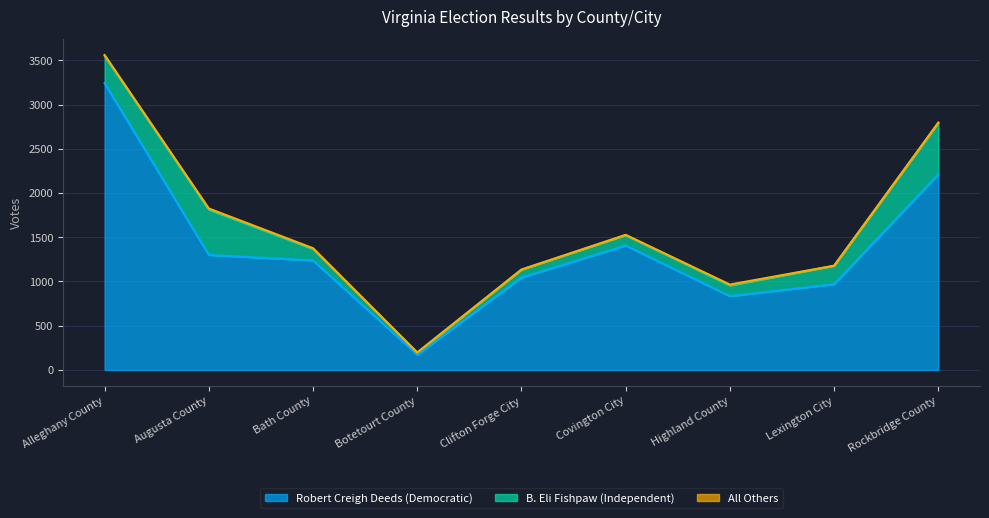

At Covington City, list the series in order from largest to smallest.

Robert Creigh Deeds (Democratic), B. Eli Fishpaw (Independent), All Others